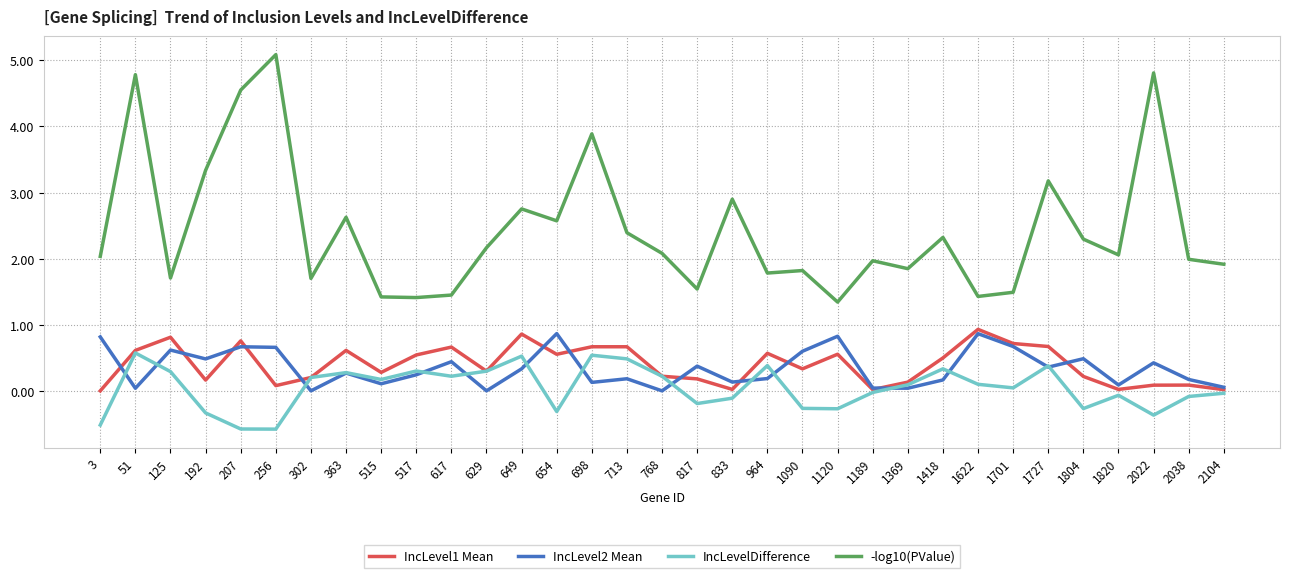

At which category is the sum across all series the highest?

51